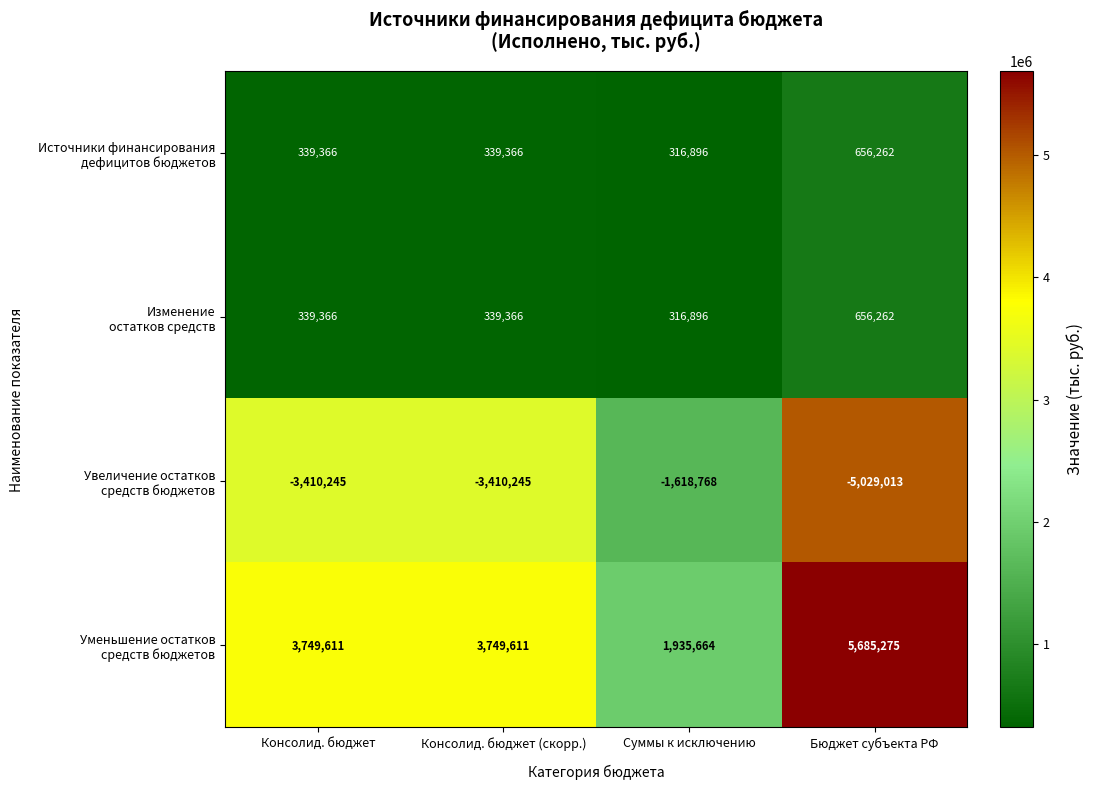

What is the difference between the highest and lowest values at Суммы к исключению?

3554432